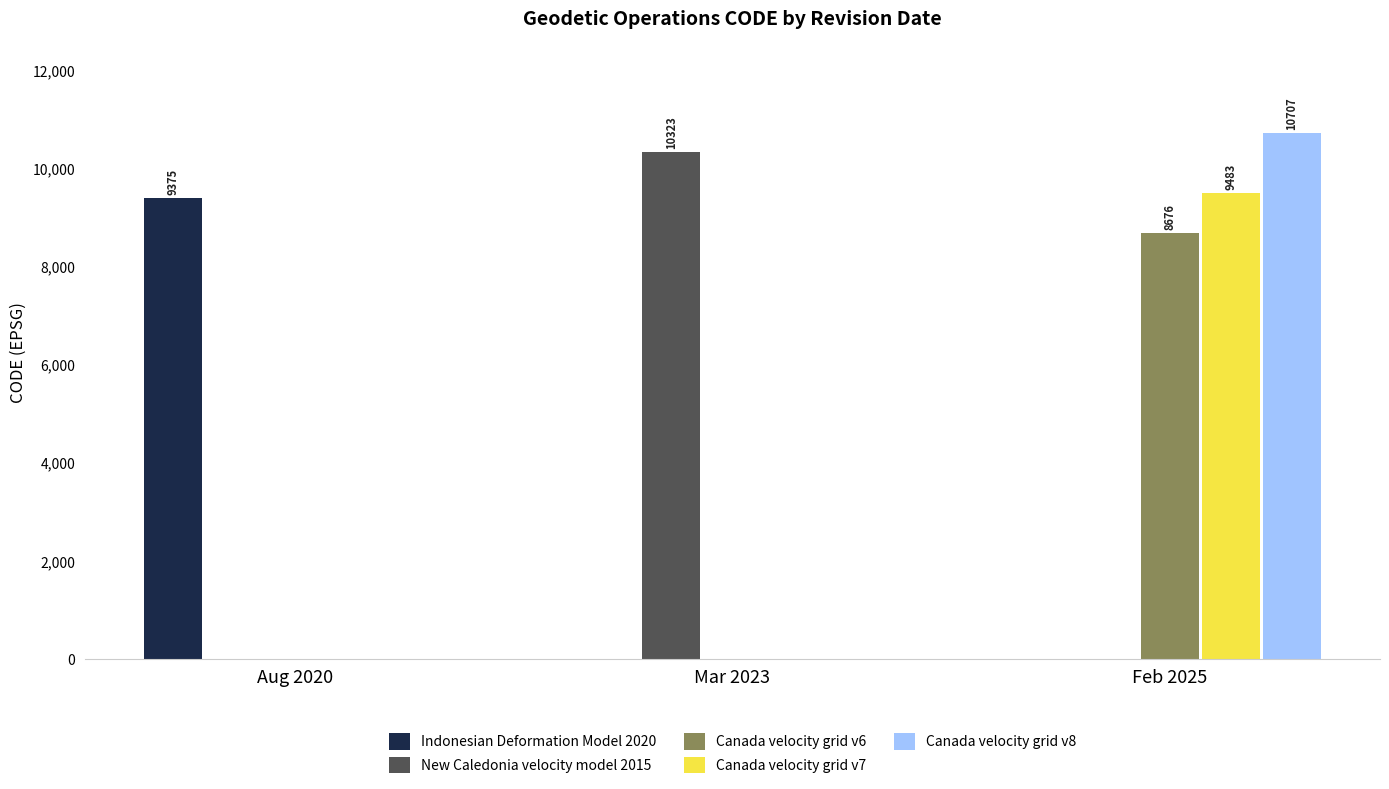

The value of Indonesian Deformation Model 2020 at Feb 2025 is 0. True or false?

True